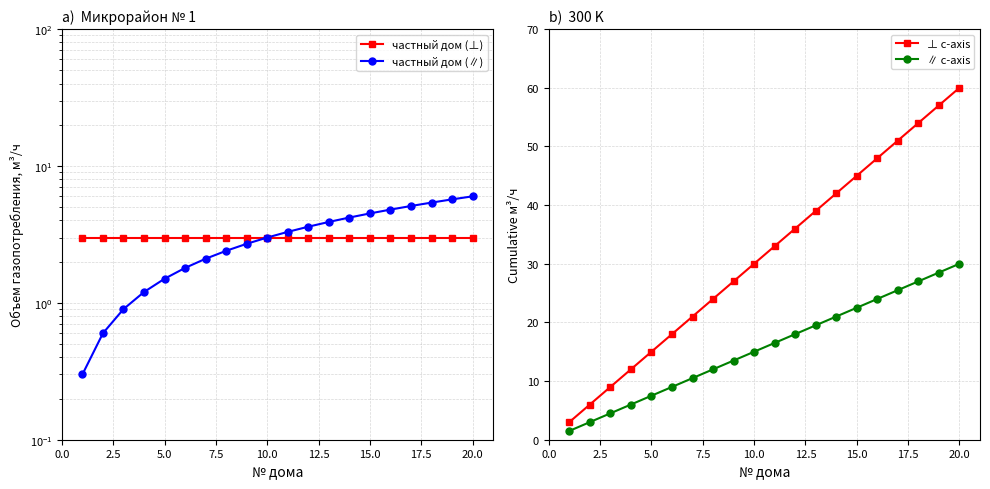

Does the chart have visible grid lines?

Yes